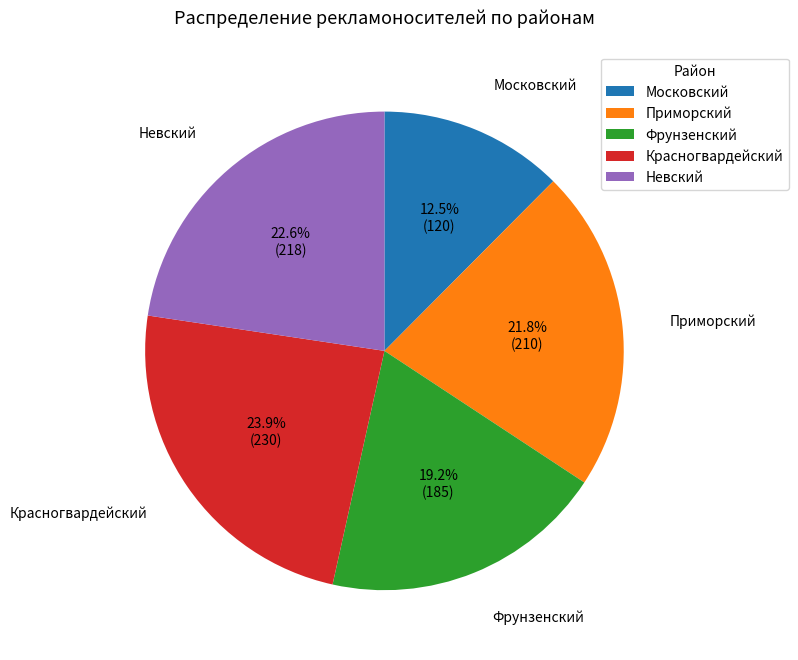

What is the total percentage of Приморский and Невский?

44.4%